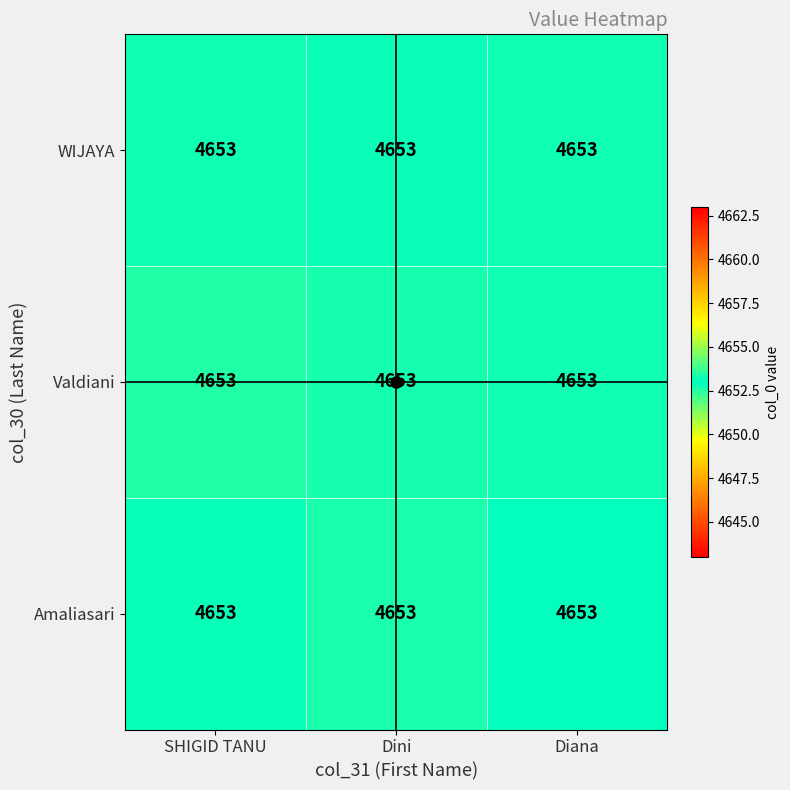

What is the minimum value shown in the chart?

4652.7